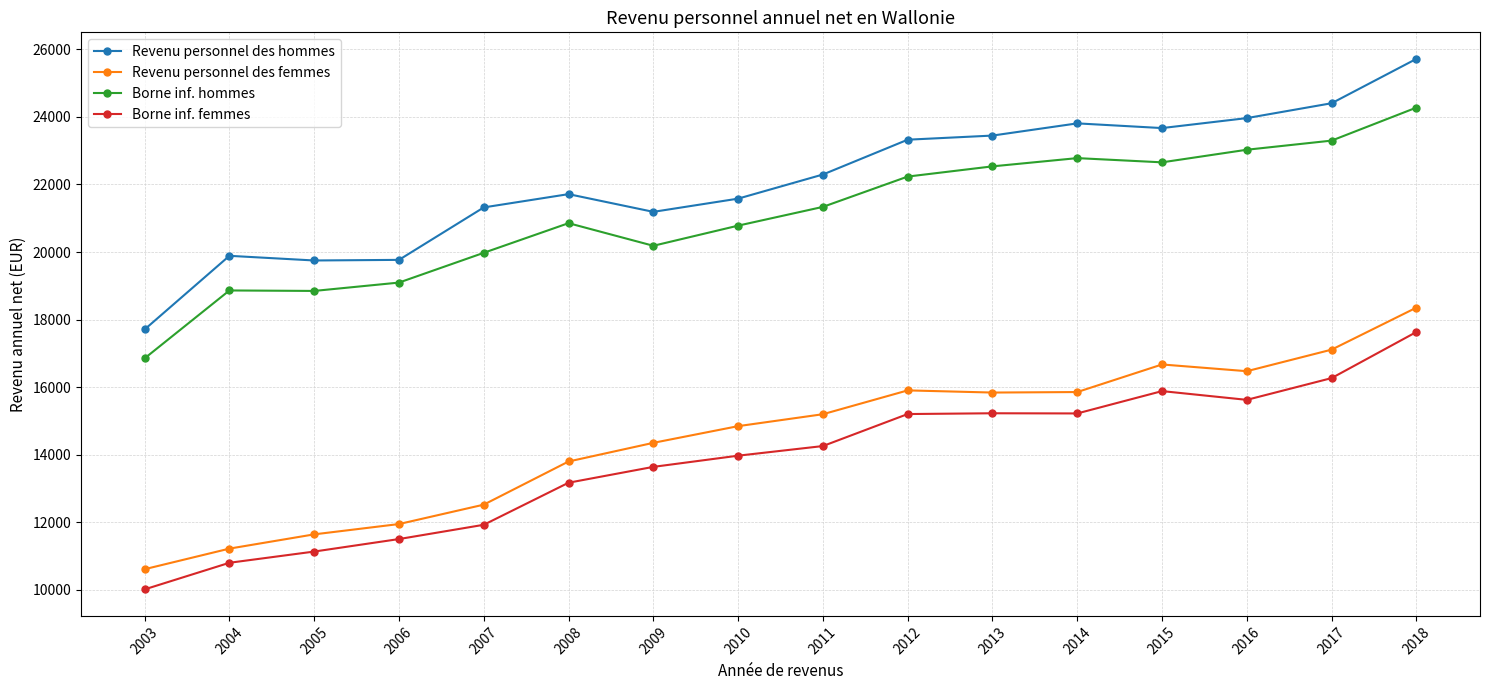

At which category does the chart reach its peak across all series?

2018